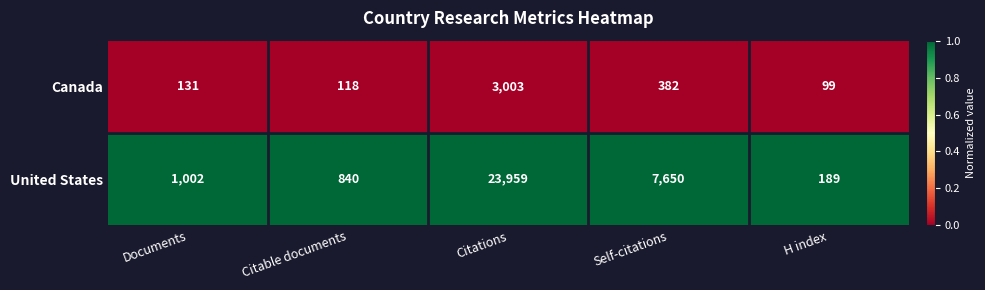

Which label corresponds to the largest value in the chart?

Citations